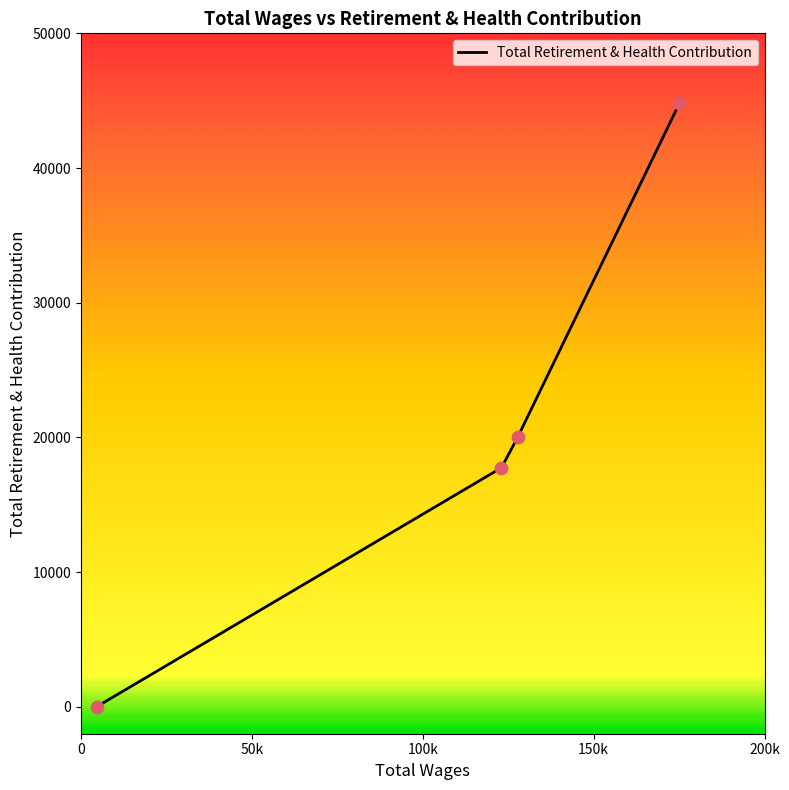

True or false: the data has more than 2 interior local peaks.

False